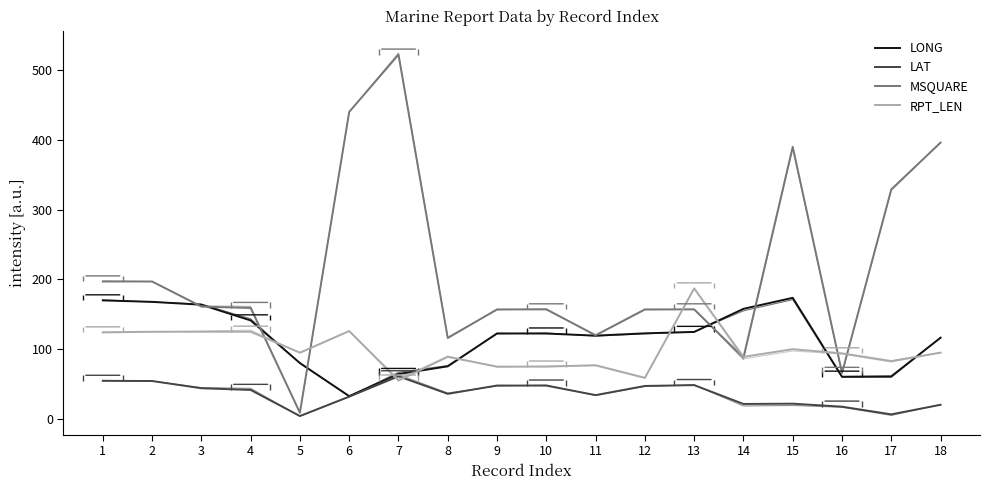

What are all the series names shown in the legend?

LONG, LAT, MSQUARE, RPT_LEN